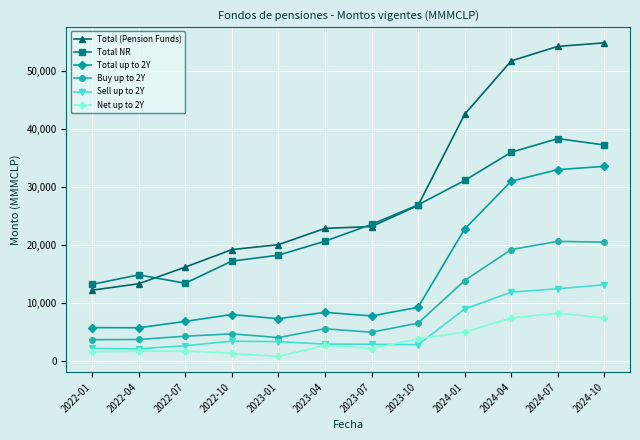

Which series changed the most between 2023-07 and 2024-01?

Total (Pension Funds)